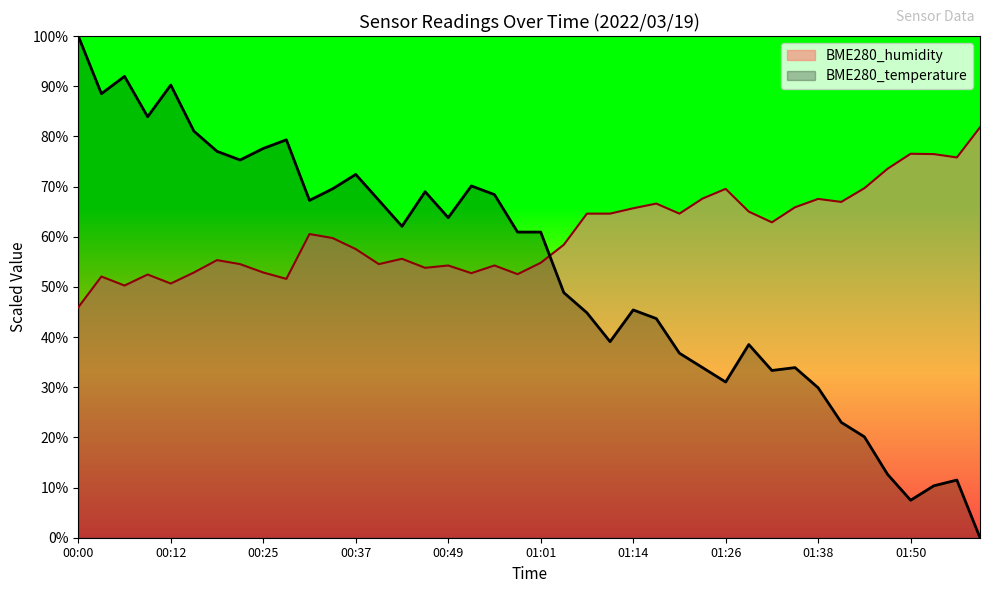

How many times do BME280_temperature and BME280_humidity cross each other?

1